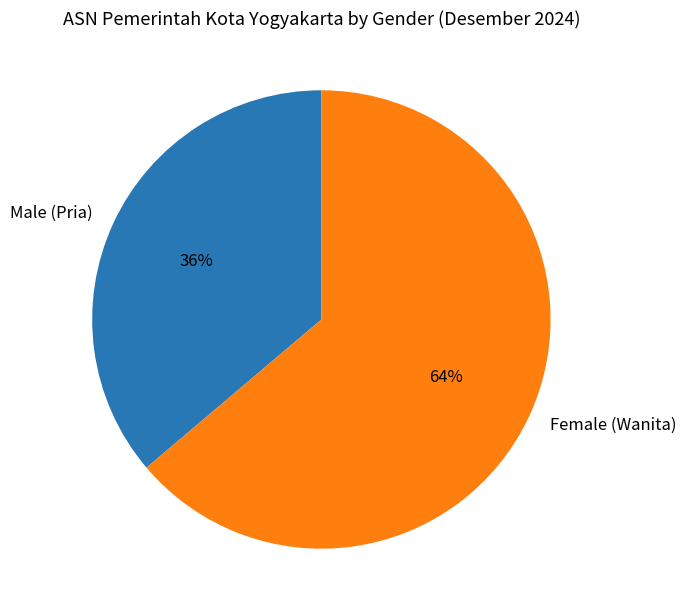

Which category has the biggest portion of the pie?

Female (Wanita)